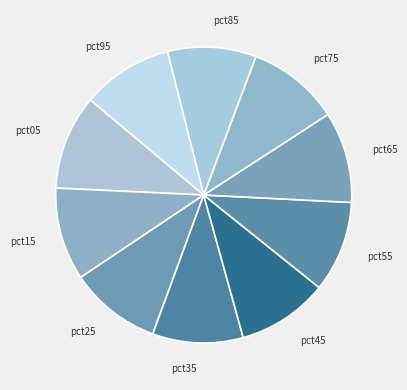

Approximately how many times larger is the value at pct65 compared to pct35?

1.0